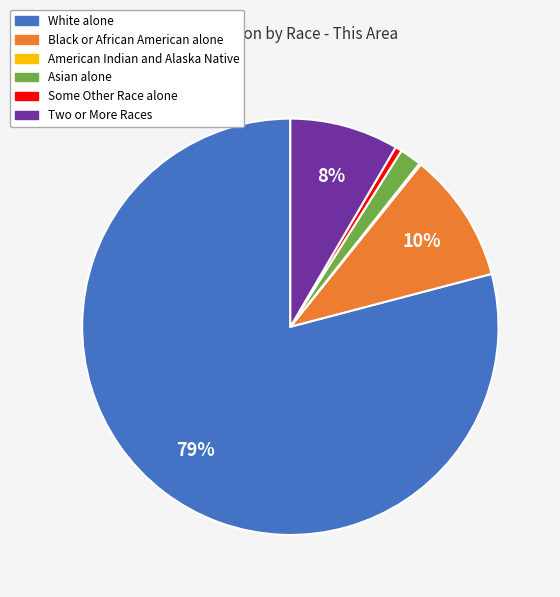

Which slice is the largest?

White alone